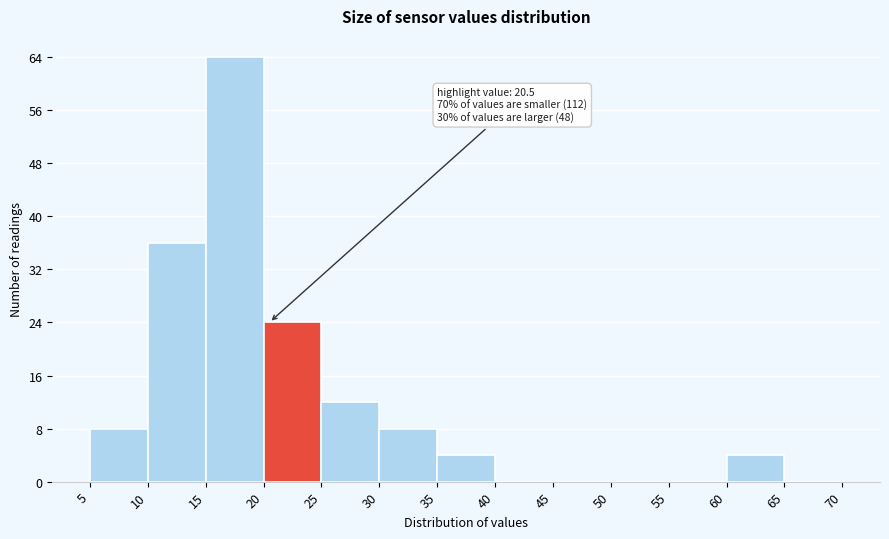

Over which range of the x-axis is the bar tallest?

15 to 20